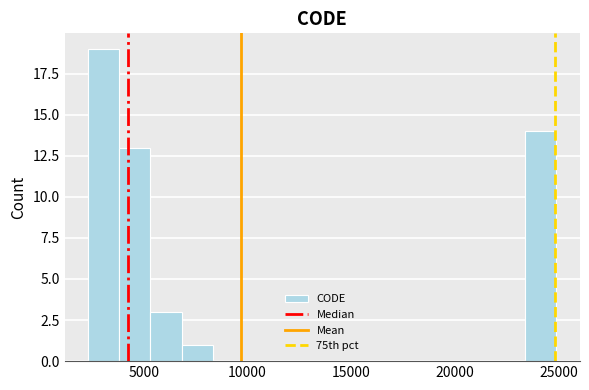

Around what value on the x-axis is the tallest bar? Give the approximate position of its centre, as read against the axis.

3000